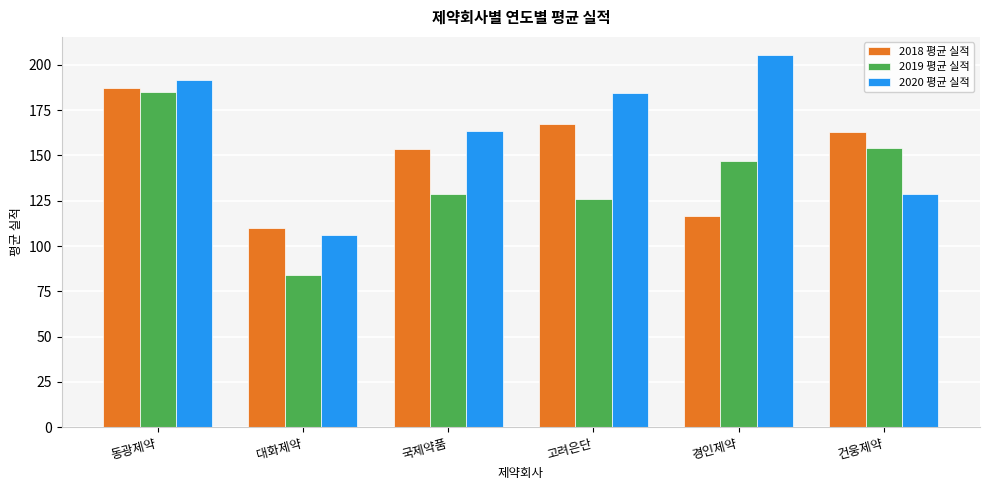

How many bars are there in total?

18